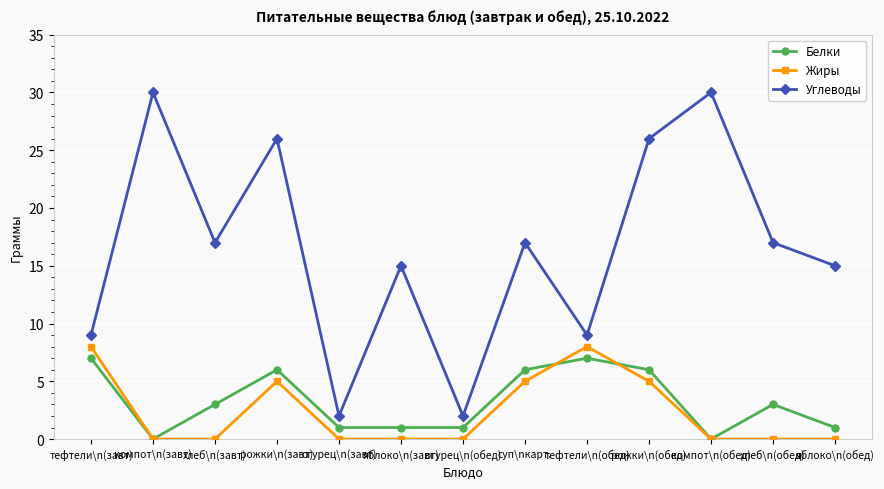

True or false: Белки and Углеводы cross at least once.

False